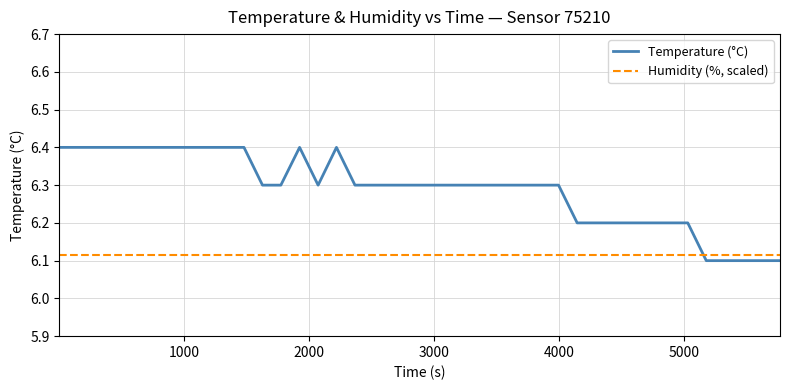

How many intersections are there between Temperature (°C) and Humidity (%, scaled)?

1